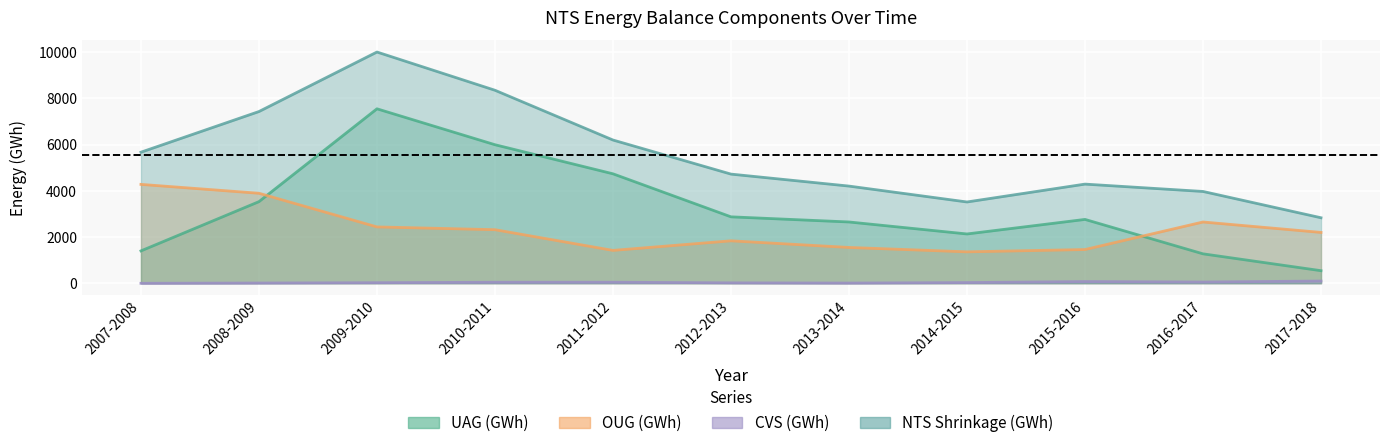

In UAG (GWh), how many points are higher than both neighbors (excluding endpoints)?

2